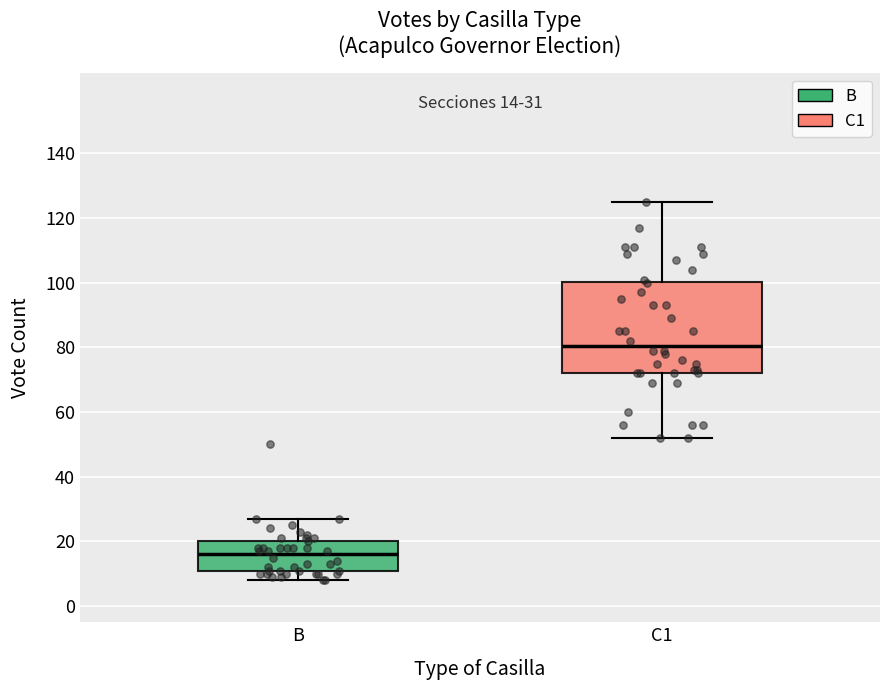

Which box has the lowest median line?

B